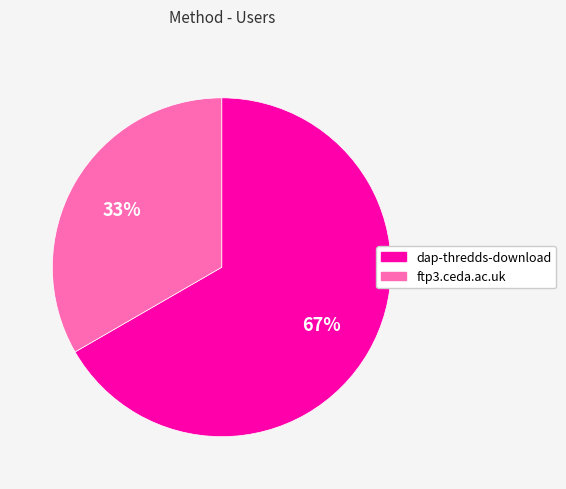

Approximately how many times larger is the value at ftp3.ceda.ac.uk compared to dap-thredds-download?

0.5